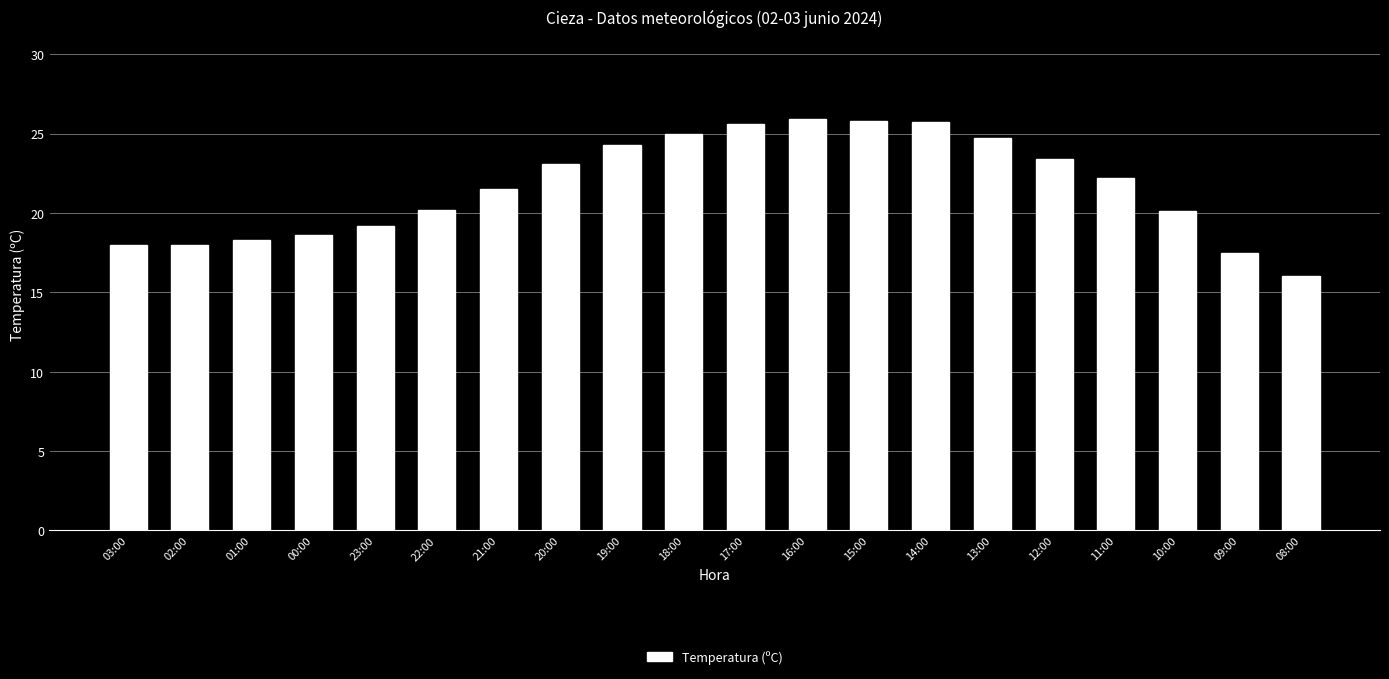

What is the sum of the values at 11:00 and 00:00?

40.8